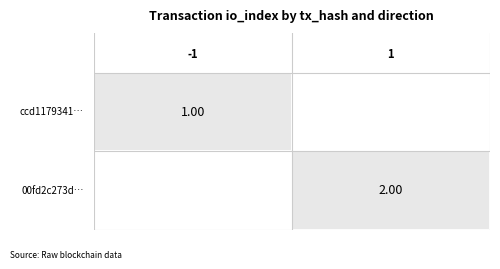

At how many categories does at least one series exceed 0?

2